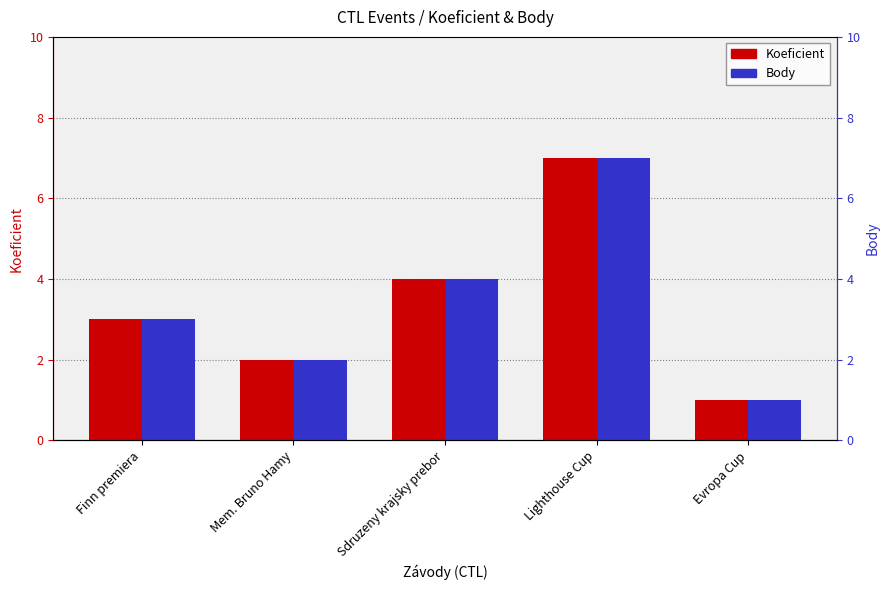

What is the difference between the Koeficient values at Evropa Cup and Lighthouse Cup?

6